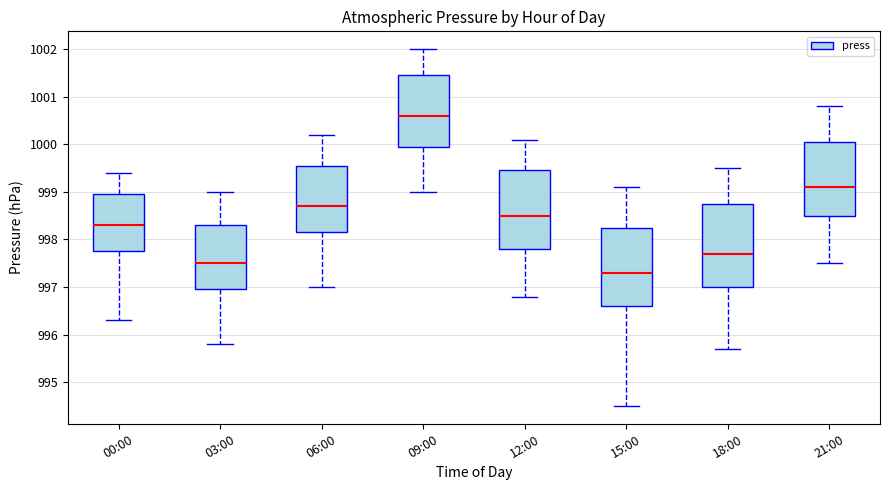

Where does the median line of the box for 18:00 sit on the y-axis? The values are not printed on the chart, so give them approximately, as read against the axis.

997.7